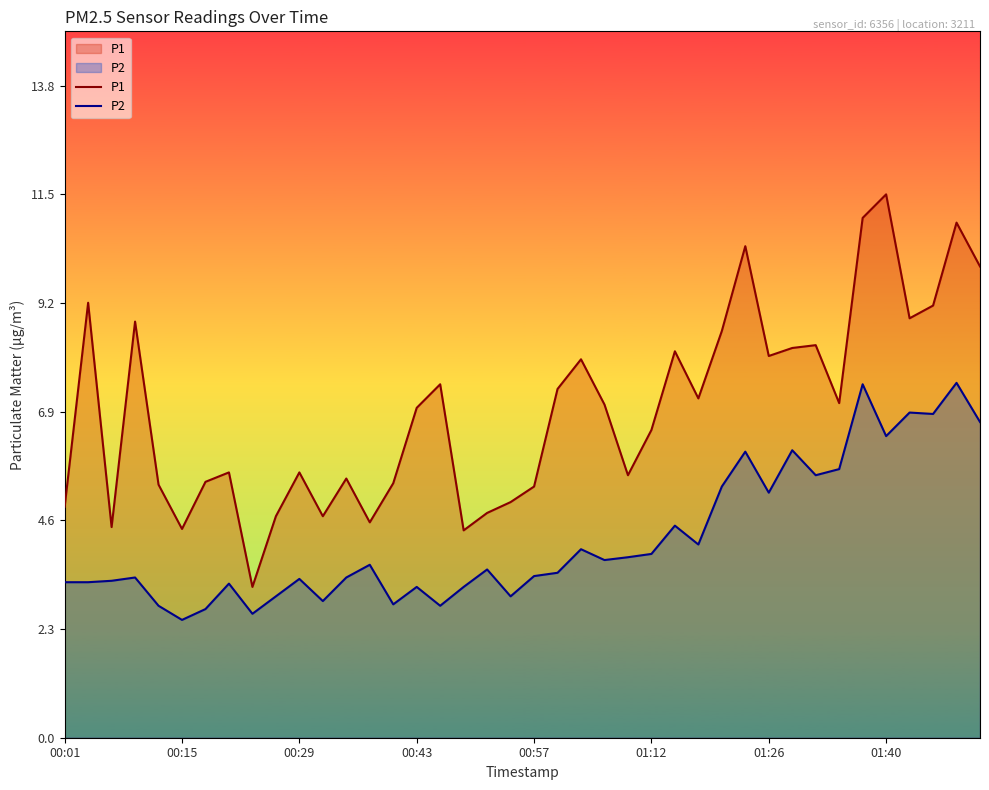

Which series has the largest total across all categories?

P1